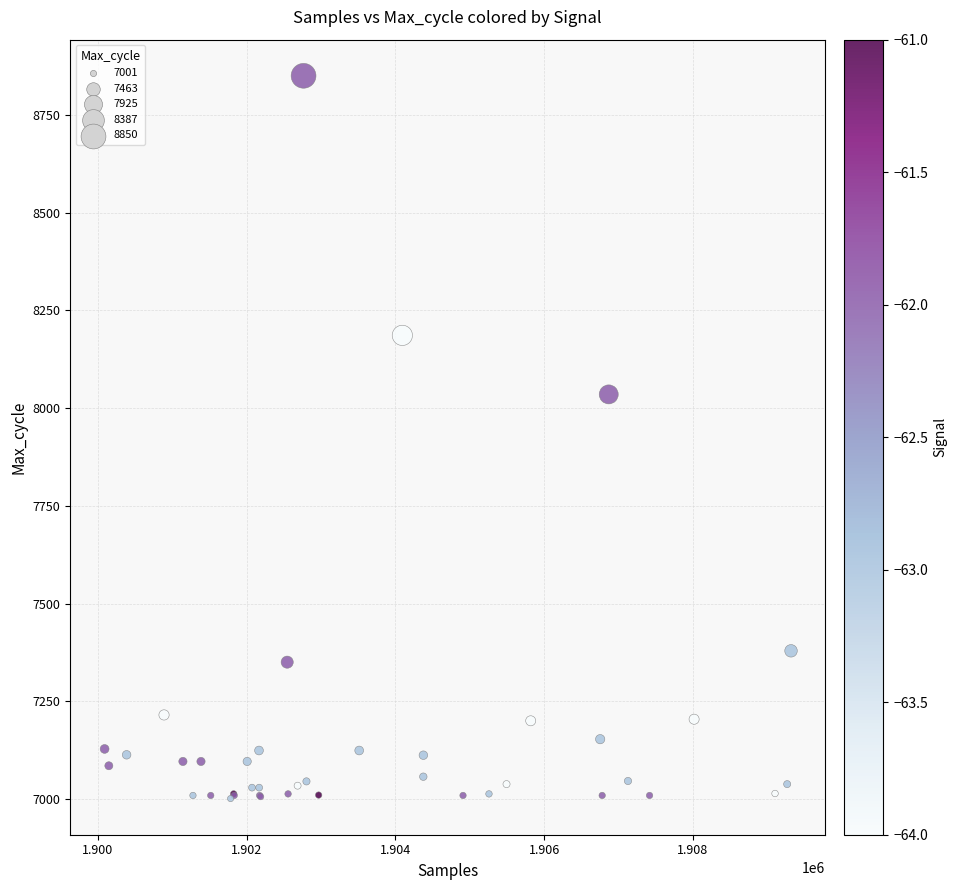

What Y value in the scatter plot is closest to 7925?

8035